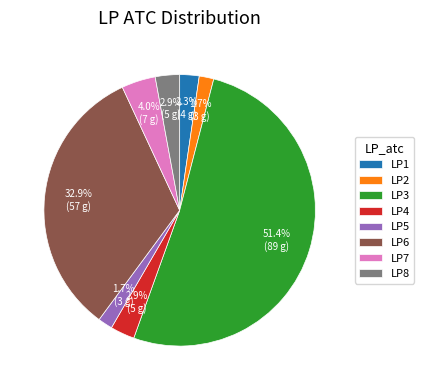

Which slice is the largest?

LP3